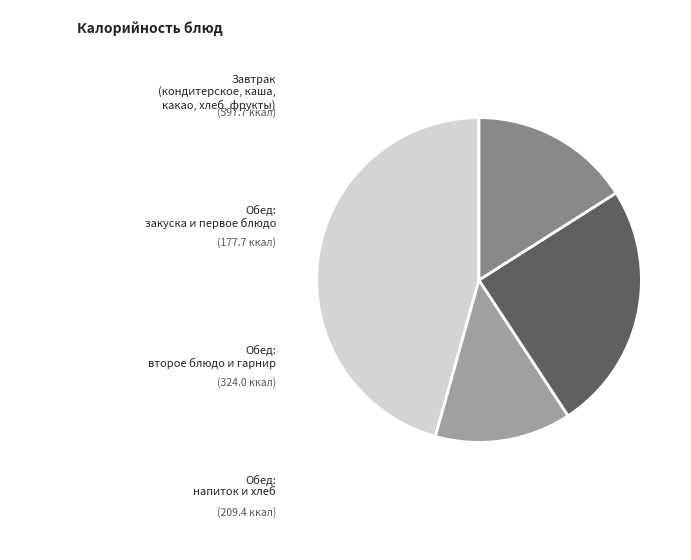

Is there any slice that represents more than half of the pie?

No